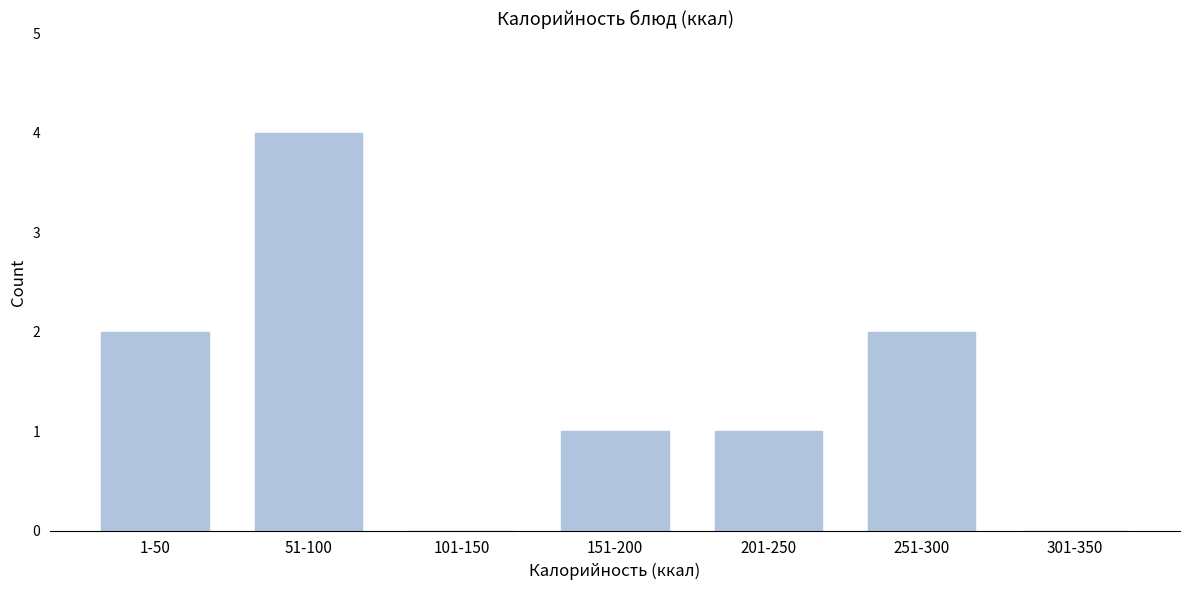

Reading left to right, what are all the values shown in this chart?

1-50=2	51-100=4	101-150=0	151-200=1	201-250=1	251-300=2	301-350=0